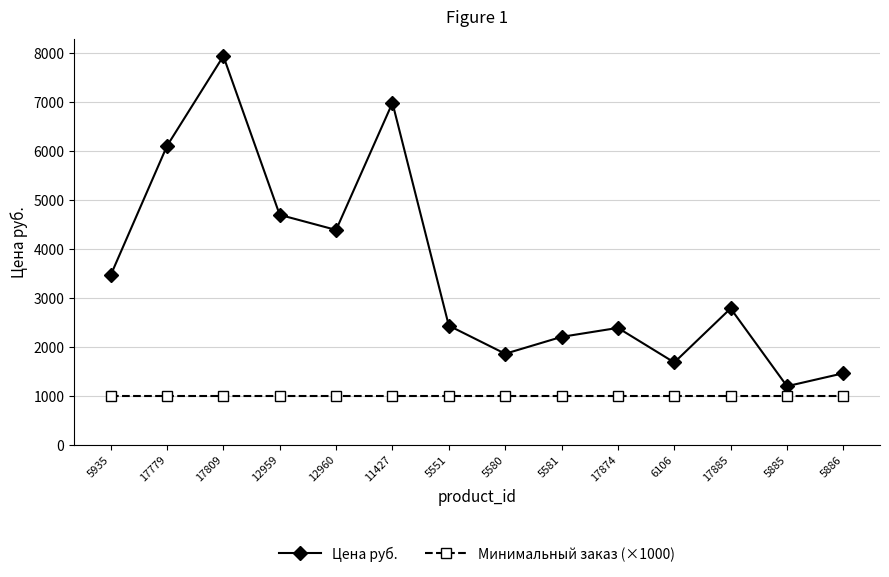

What is the difference between the highest and lowest values at 5581?

1202